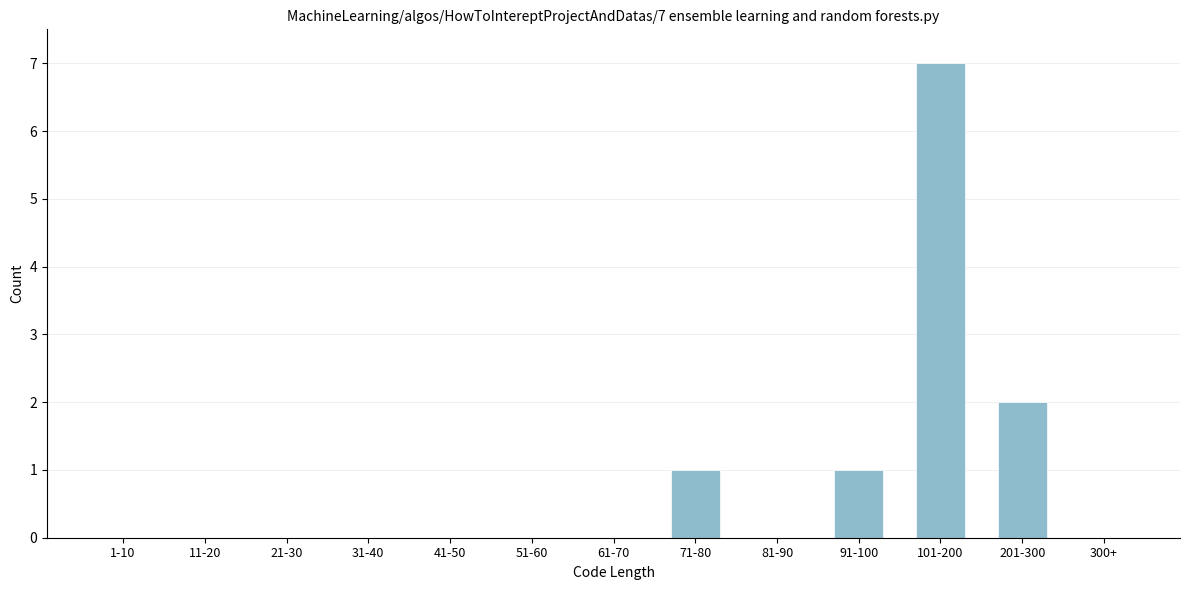

Reading right to left, transcribe all the data shown in this chart.

300+=0	201-300=2	101-200=7	91-100=1	81-90=0	71-80=1	61-70=0	51-60=0	41-50=0	31-40=0	21-30=0	11-20=0	1-10=0